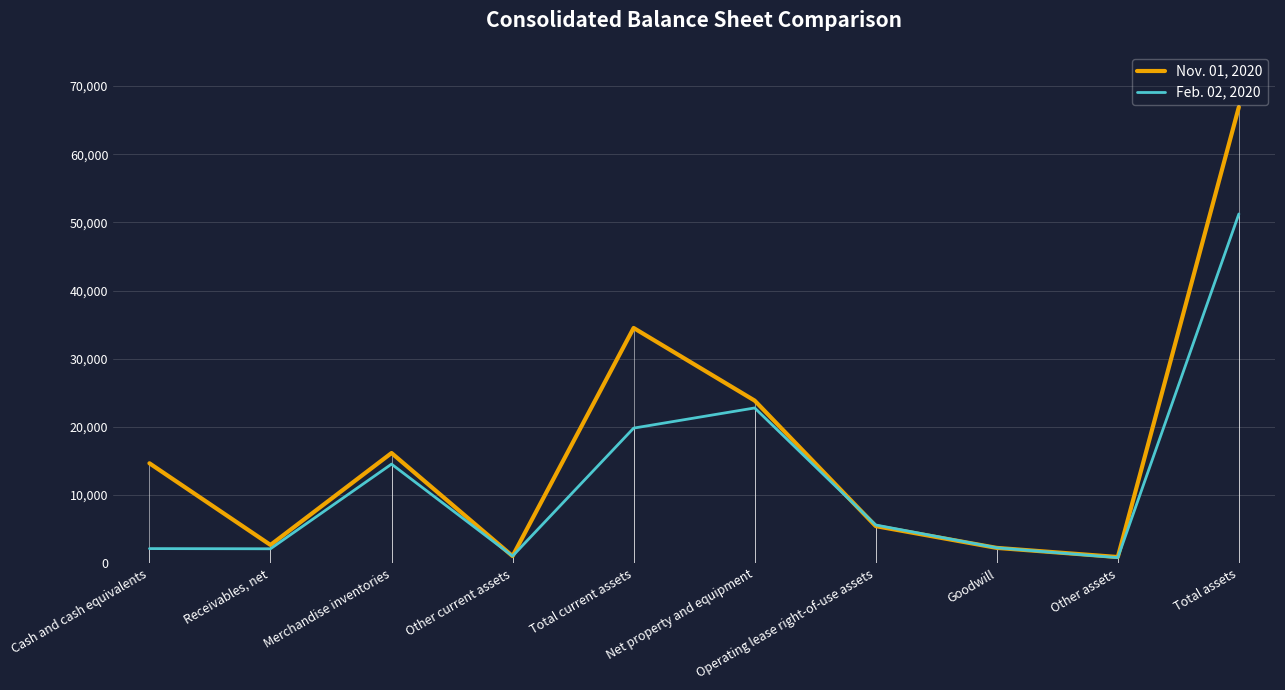

What is the difference between the maximum and minimum values in the Nov. 01, 2020 series?

66022